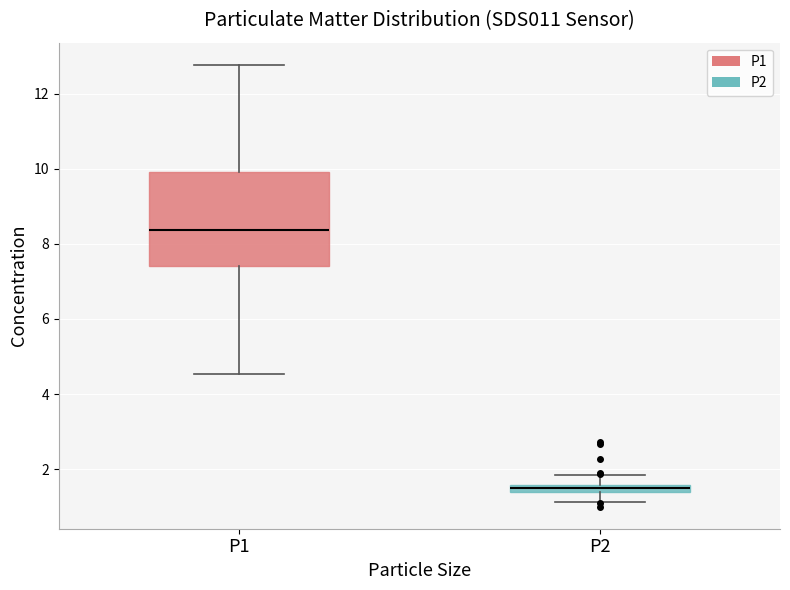

Which box has the highest median line?

P1